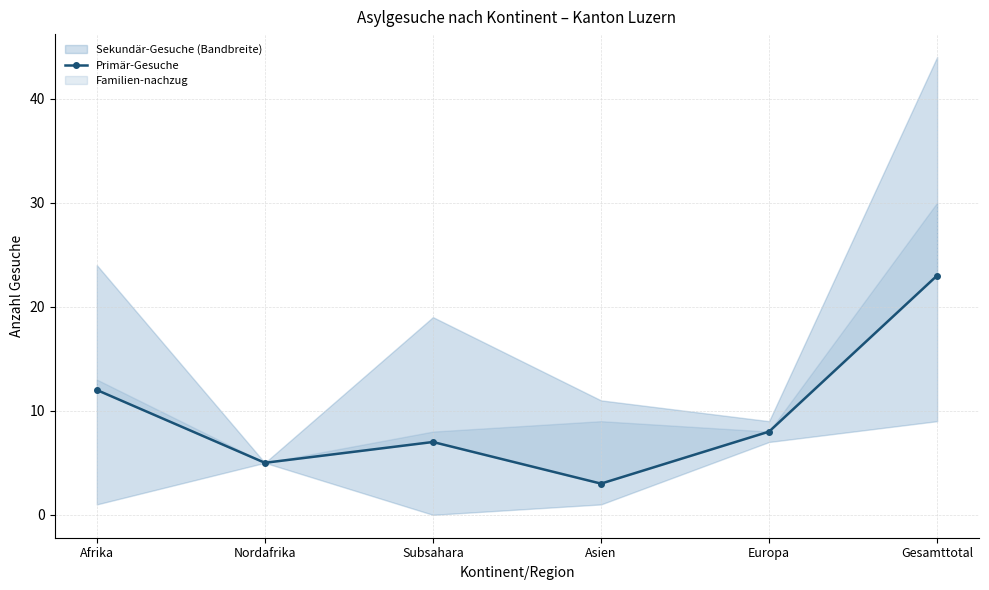

The value at Asien is 2. True or false?

False